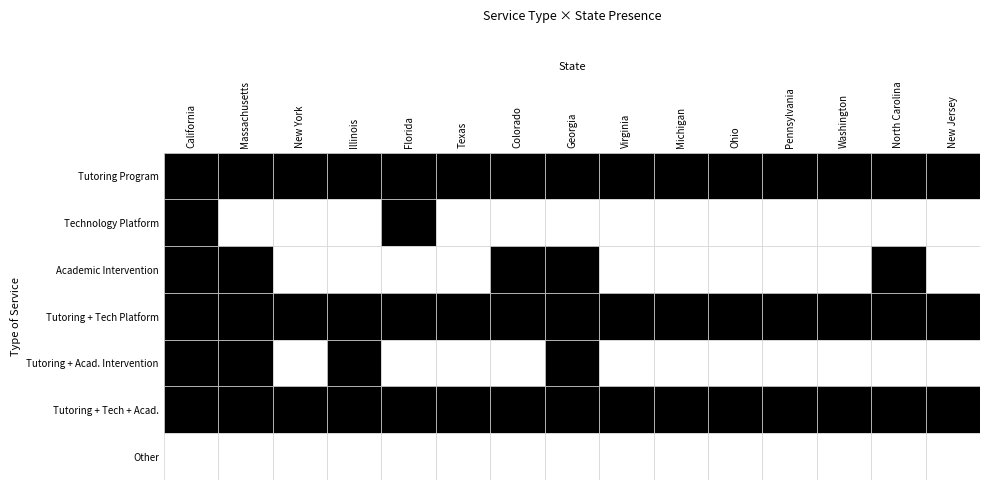

What is the sum of the Tutoring Program values at Tutoring Program and Tutoring Program, Academic Intervention?

2